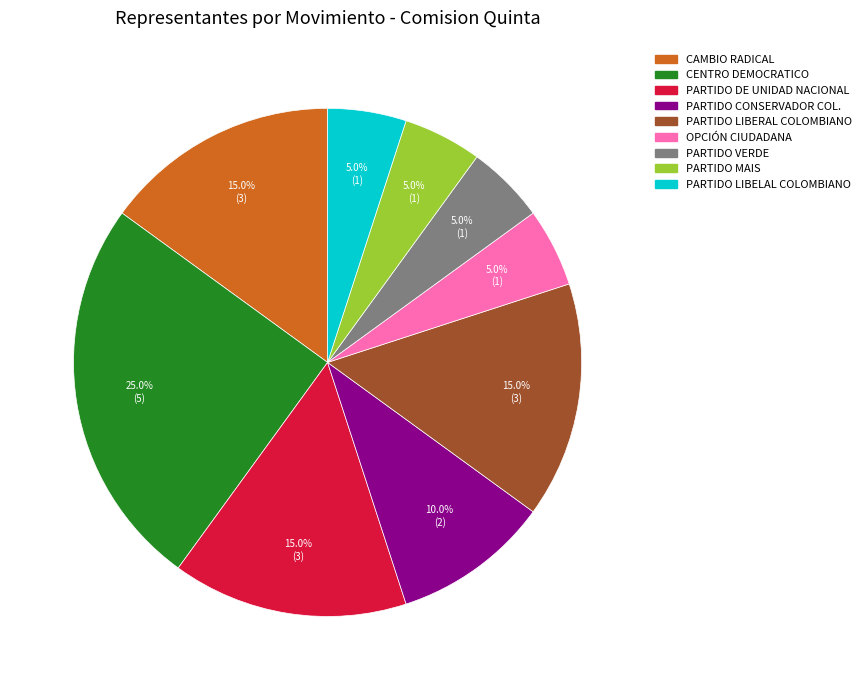

To the nearest percent, what percentage of the pie is PARTIDO LIBERAL COLOMBIANO?

15%